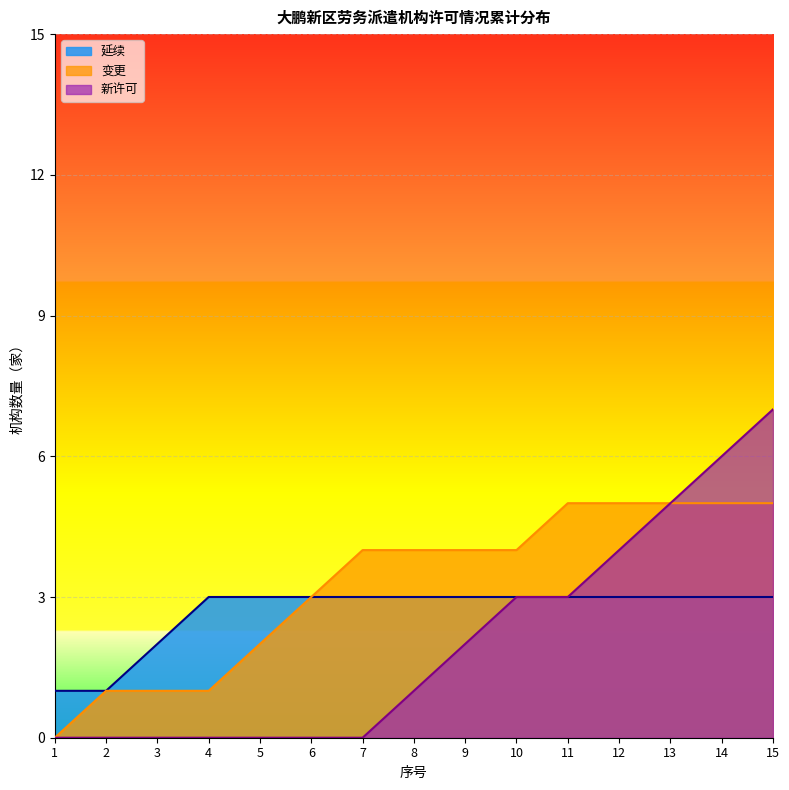

Which series has the widest spread of values?

新许可